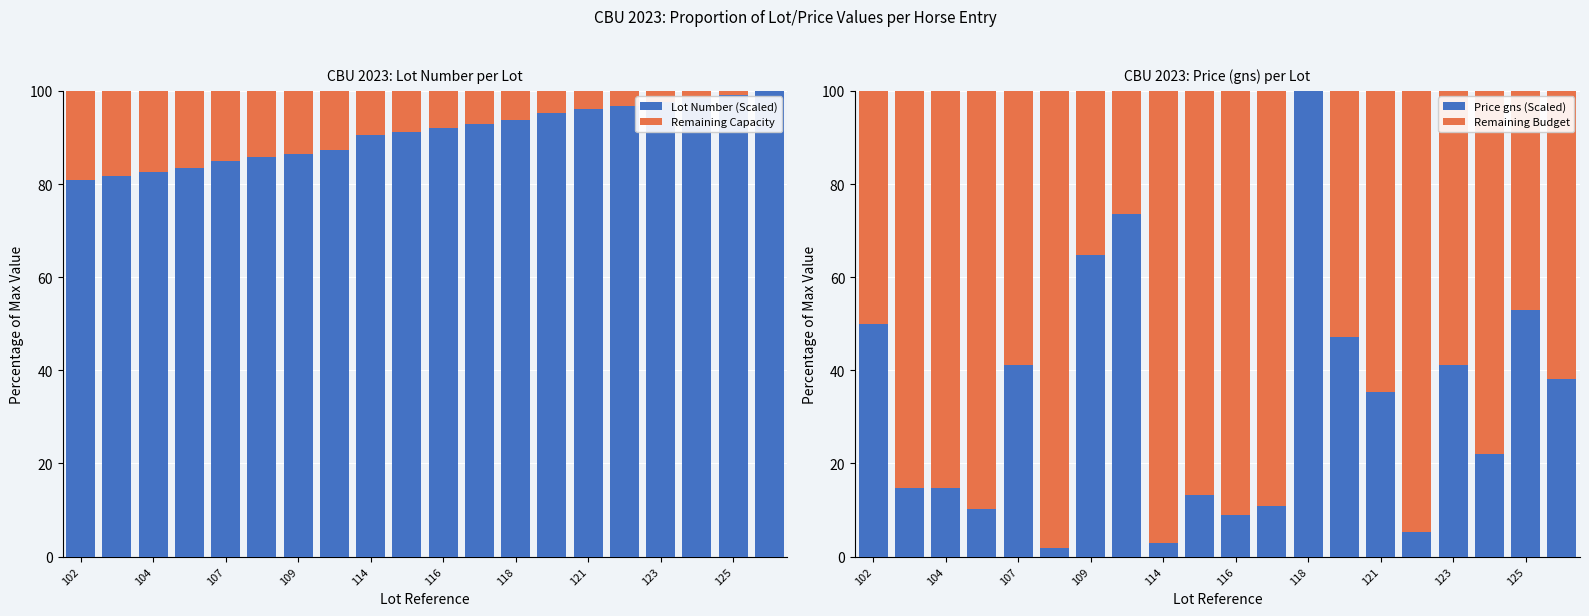

What is the maximum value for Lot Number (Scaled)?

100.0